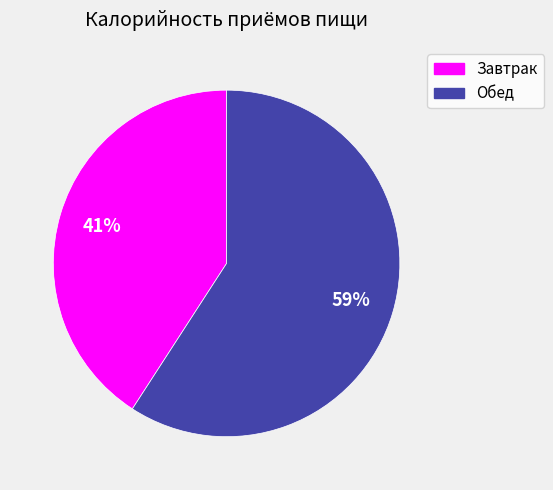

Do Обед and Завтрак together represent more than half of the pie?

Yes